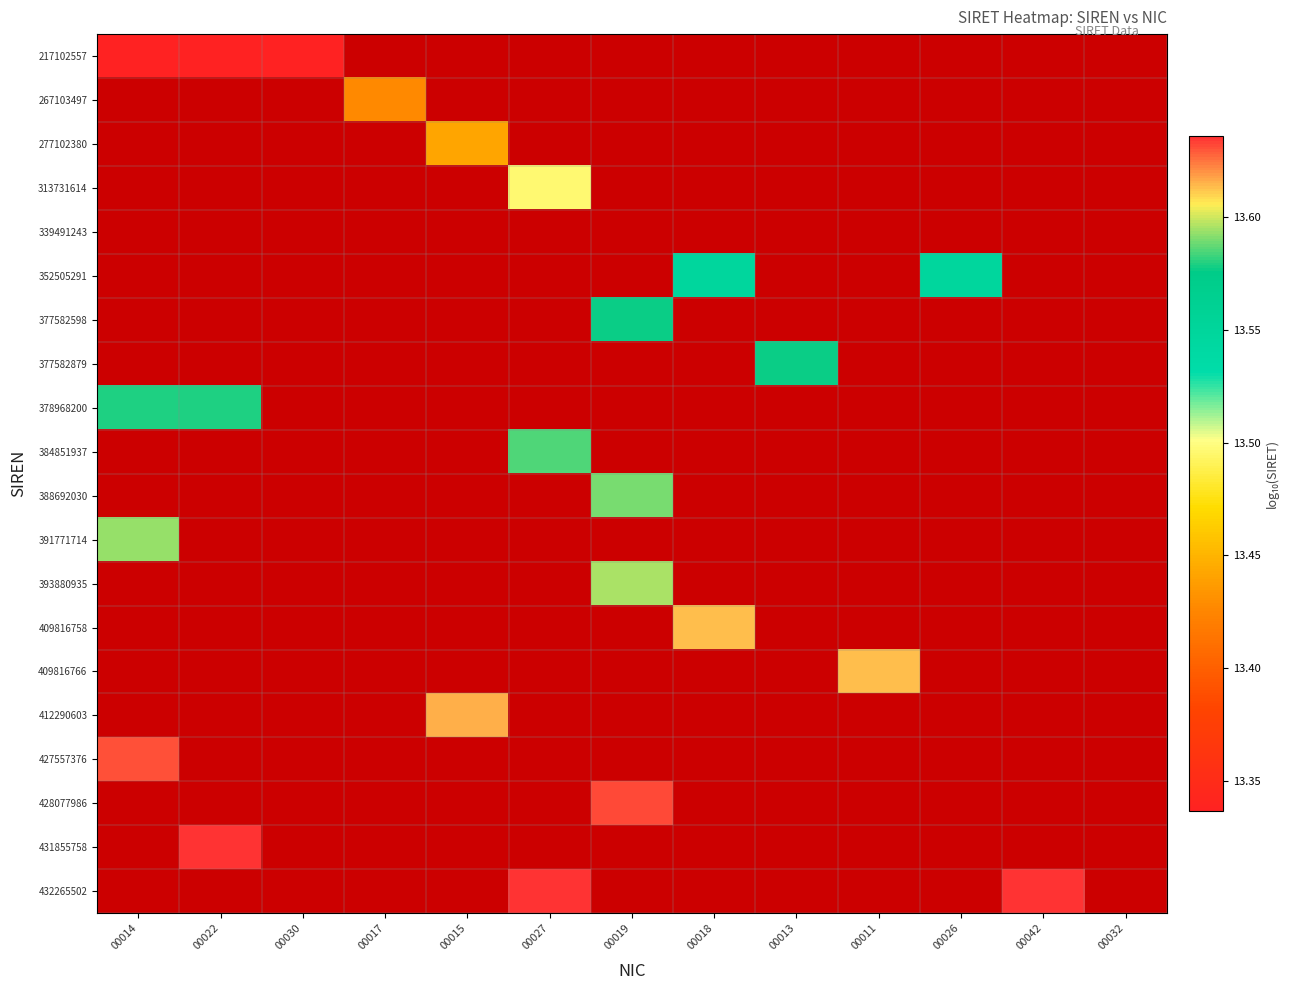

What is the greatest value displayed?

13.6